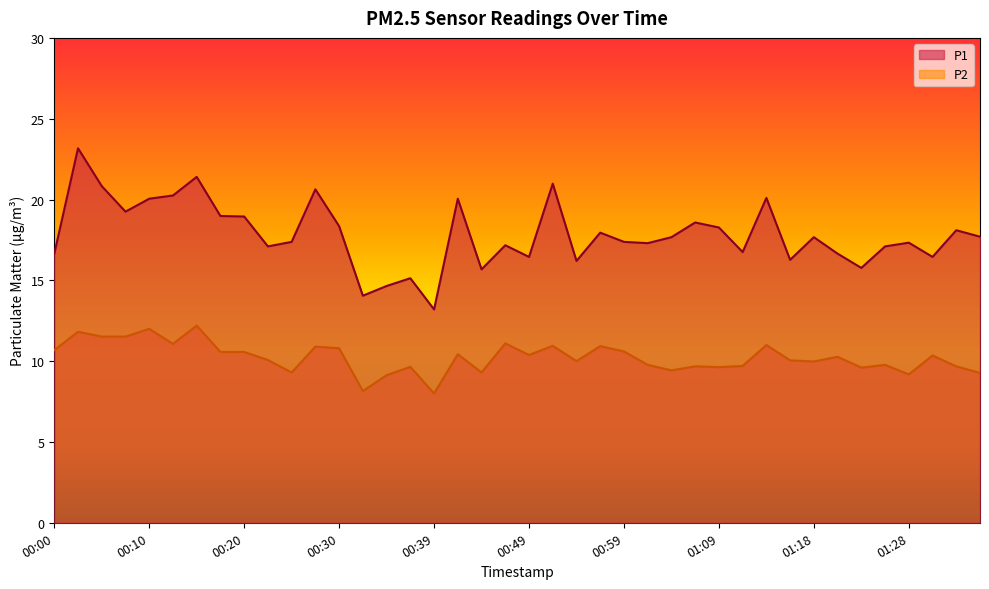

What is the sum of all P2 values?

409.0